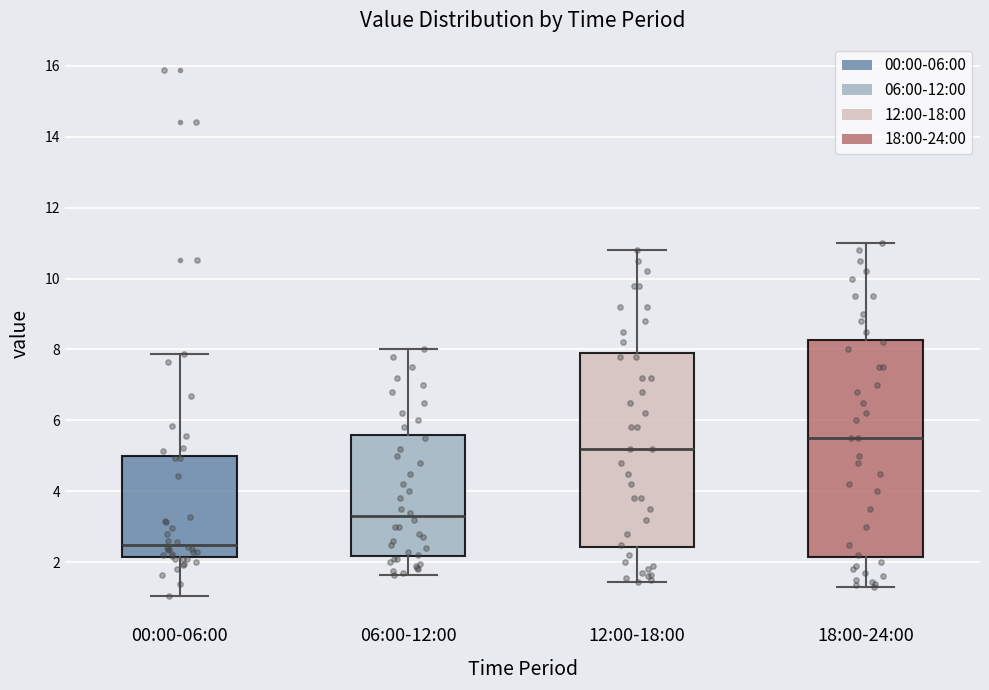

Comparing the boxes themselves (not the whiskers), which one is the tallest?

18:00-24:00